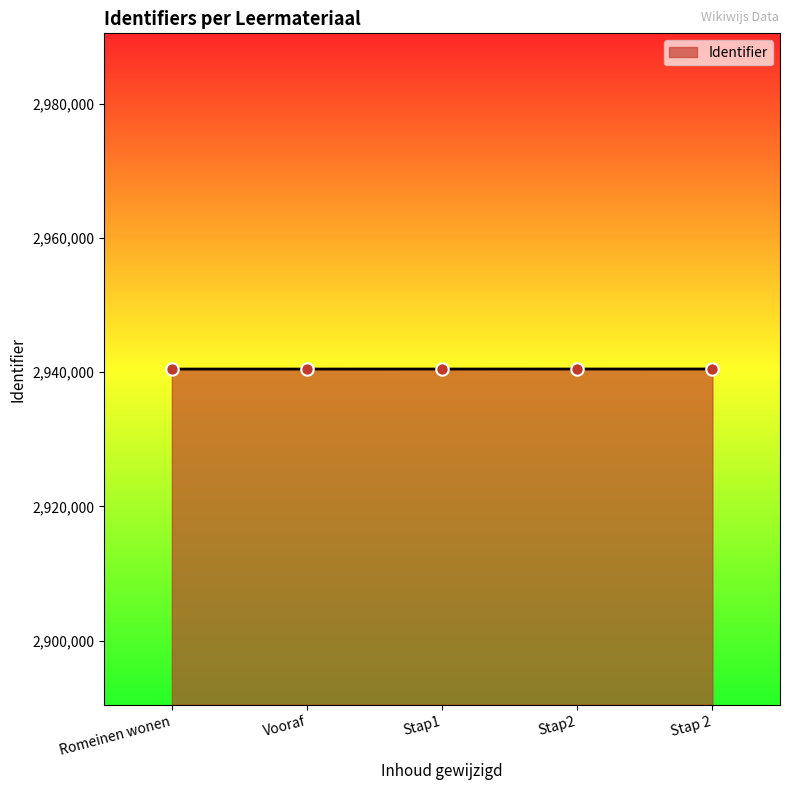

What is the change in value from Romeinen wonen to Stap 2?

+9